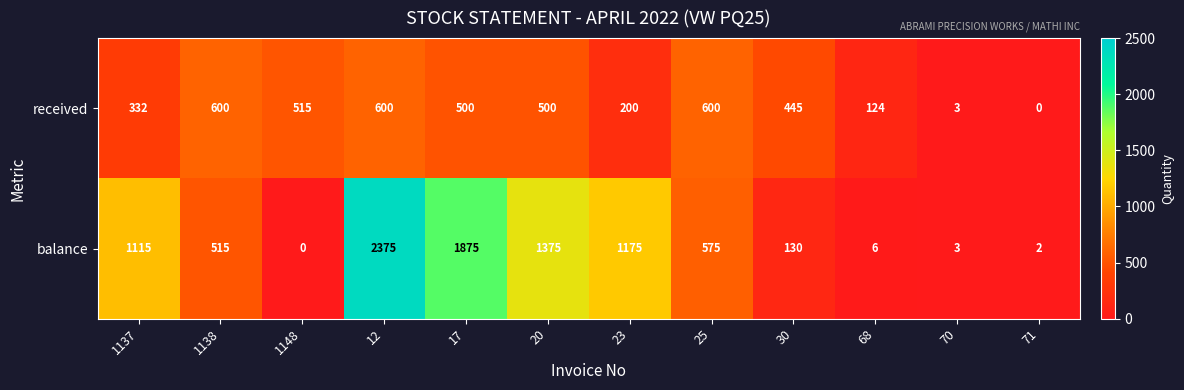

At 30, list the series in order from smallest to largest.

balance, received